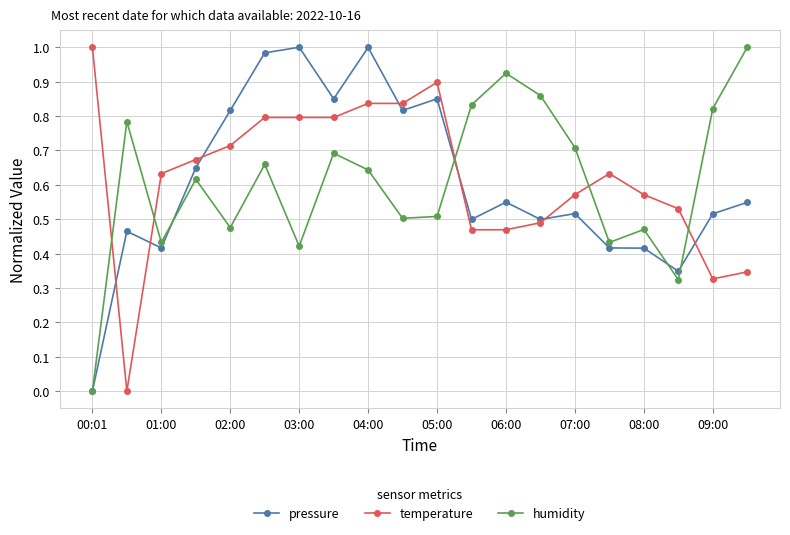

True or false: humidity has more than 2 interior local peaks.

True